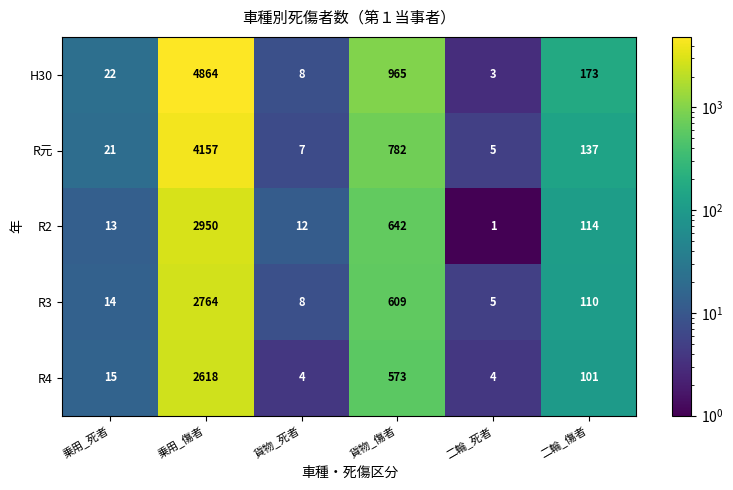

Reading left to right, list all the values displayed in this chart.

H30: 22	4864	8	965	3	173
R元: 21	4157	7	782	5	137
R2: 13	2950	12	642	1	114
R3: 14	2764	8	609	5	110
R4: 15	2618	4	573	4	101